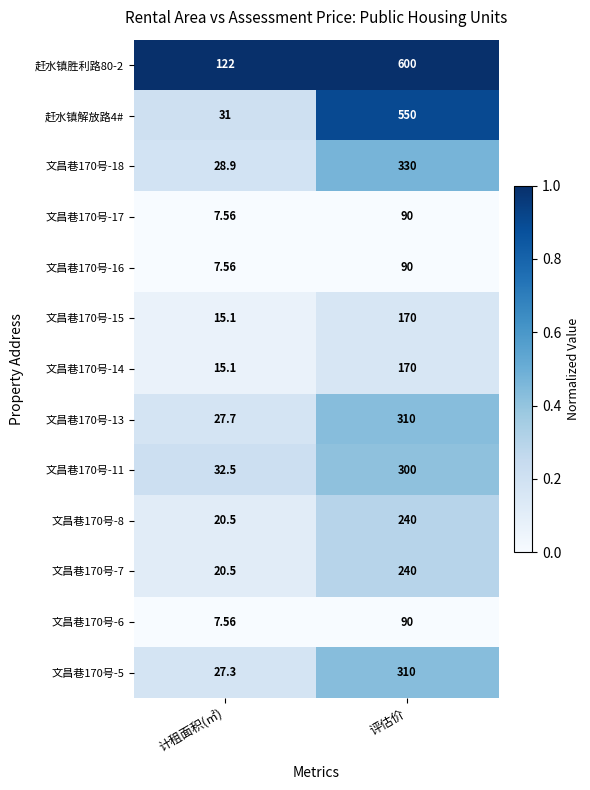

Rank the categories by 文昌巷170号-6 value from highest to lowest.

评估价, 计租面积(㎡)